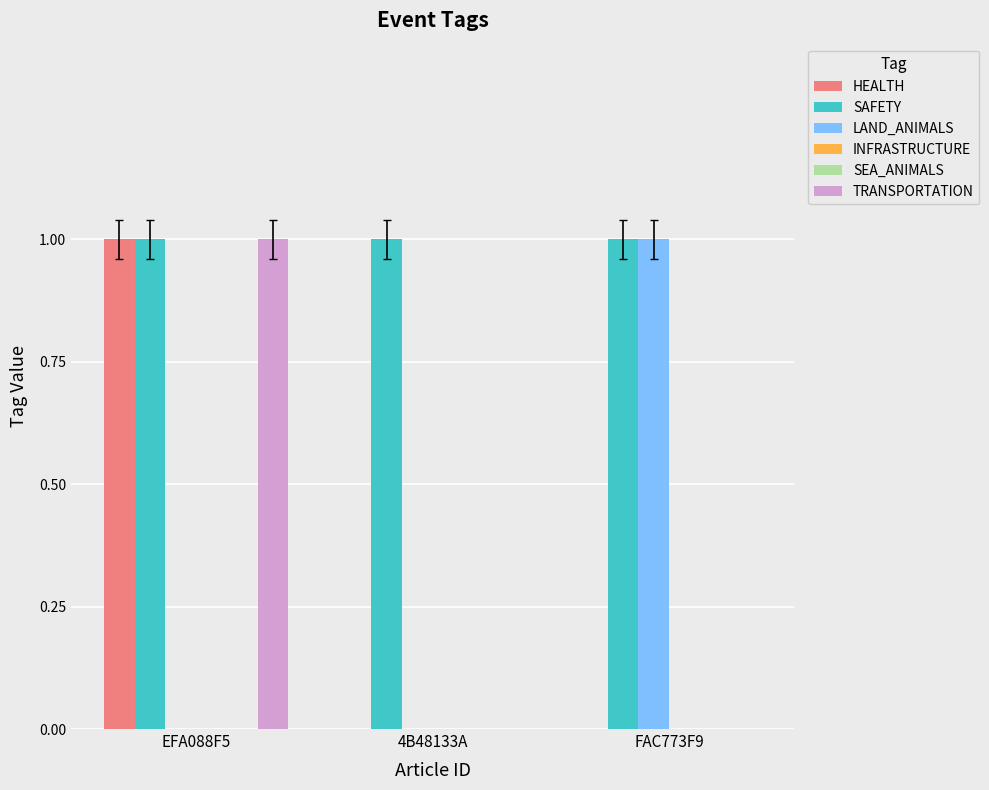

Reading left to right, what are all the values shown in this chart?

HEALTH: 1	0	0
SAFETY: 1	1	1
LAND_ANIMALS: 0	0	1
INFRASTRUCTURE: 0	0	0
SEA_ANIMALS: 0	0	0
TRANSPORTATION: 1	0	0